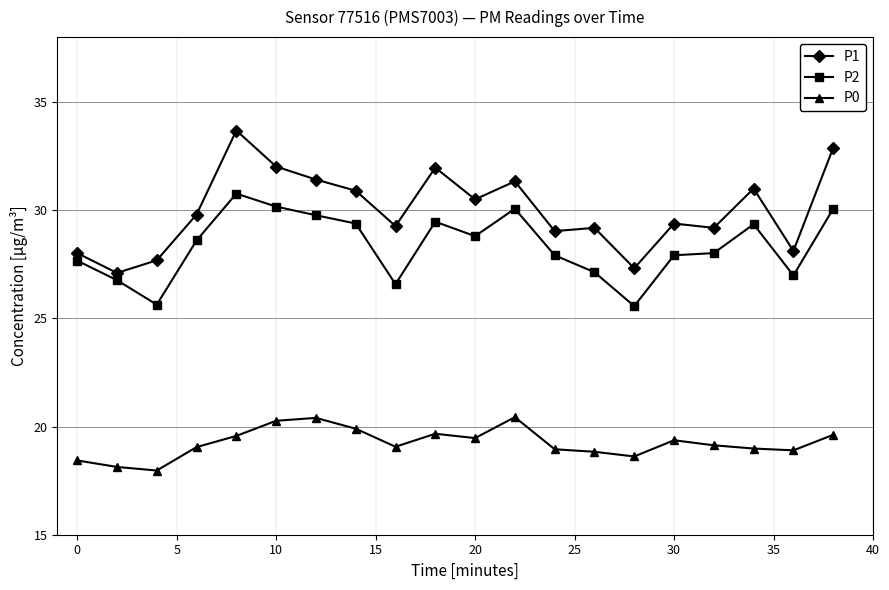

Which series has the largest range (max minus min)?

P1